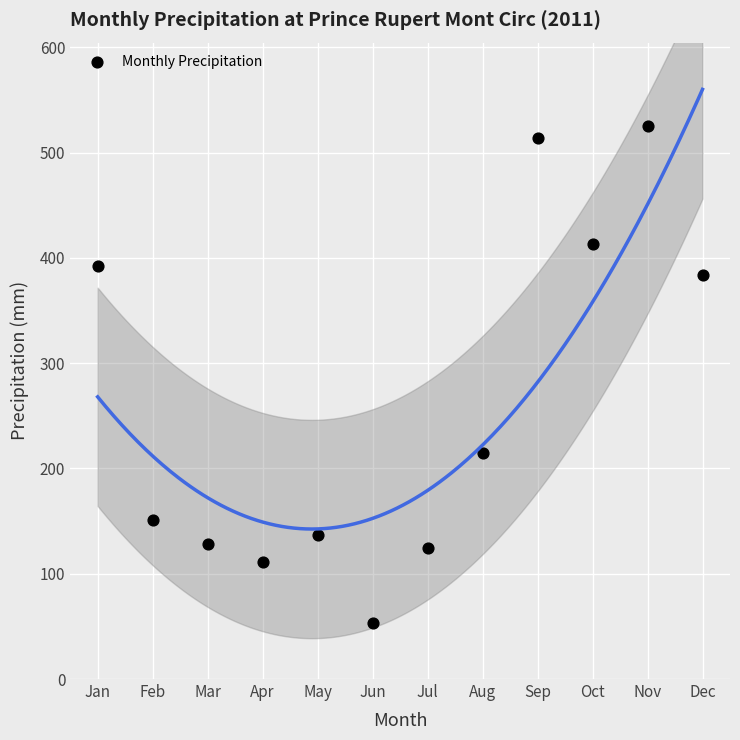

What is the range of X values (max minus min)?

11.0